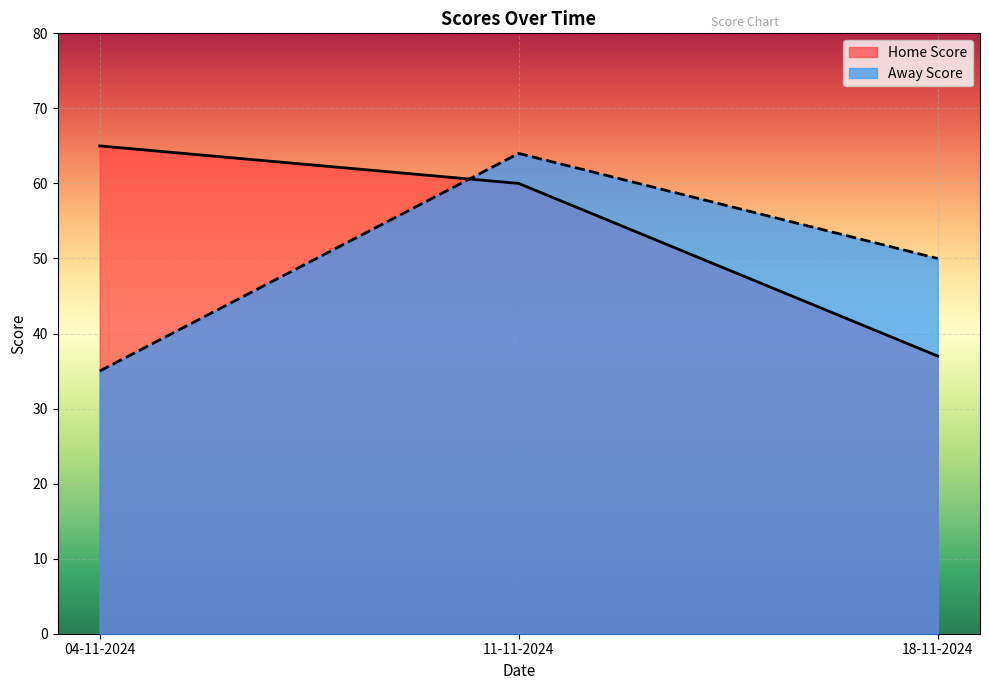

How many lines are shown in the chart?

2